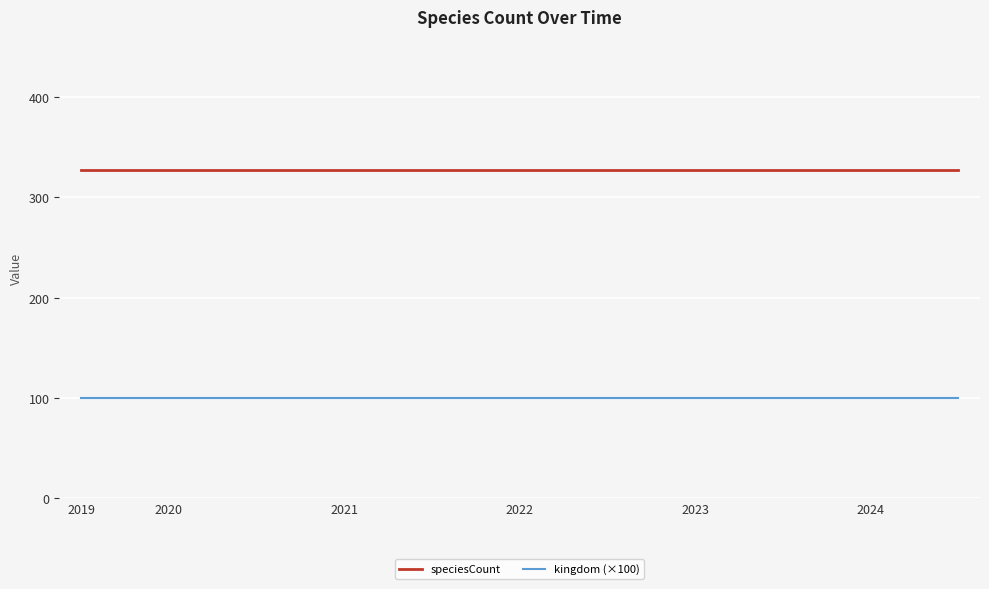

Which series has the largest total across all categories?

speciesCount